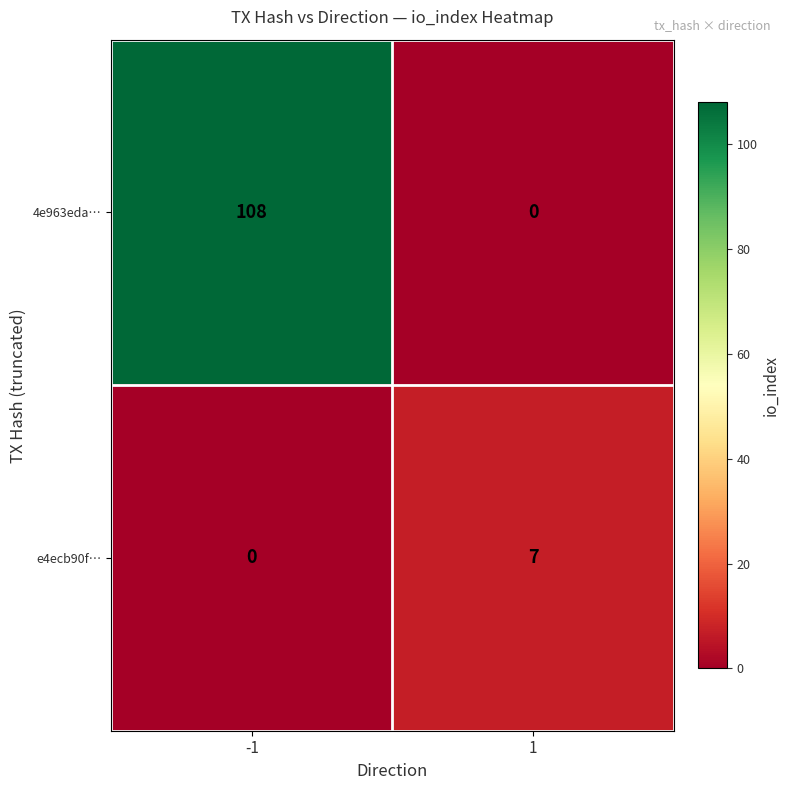

List the series in order of their peak value, lowest first.

e4ecb90f…, 4e963eda…